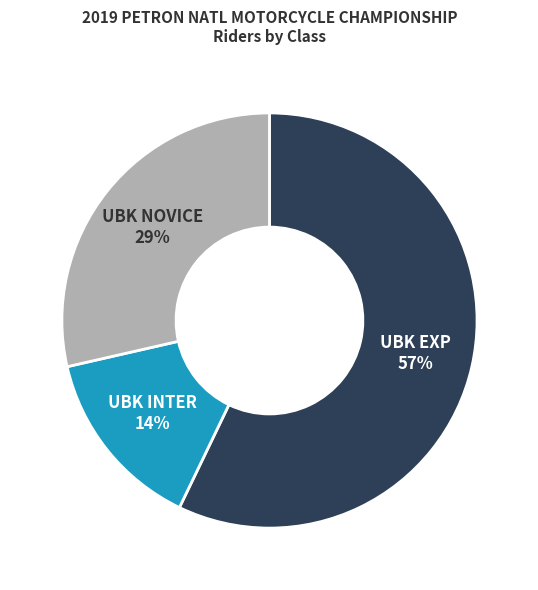

Is there any slice that represents more than half of the pie?

Yes